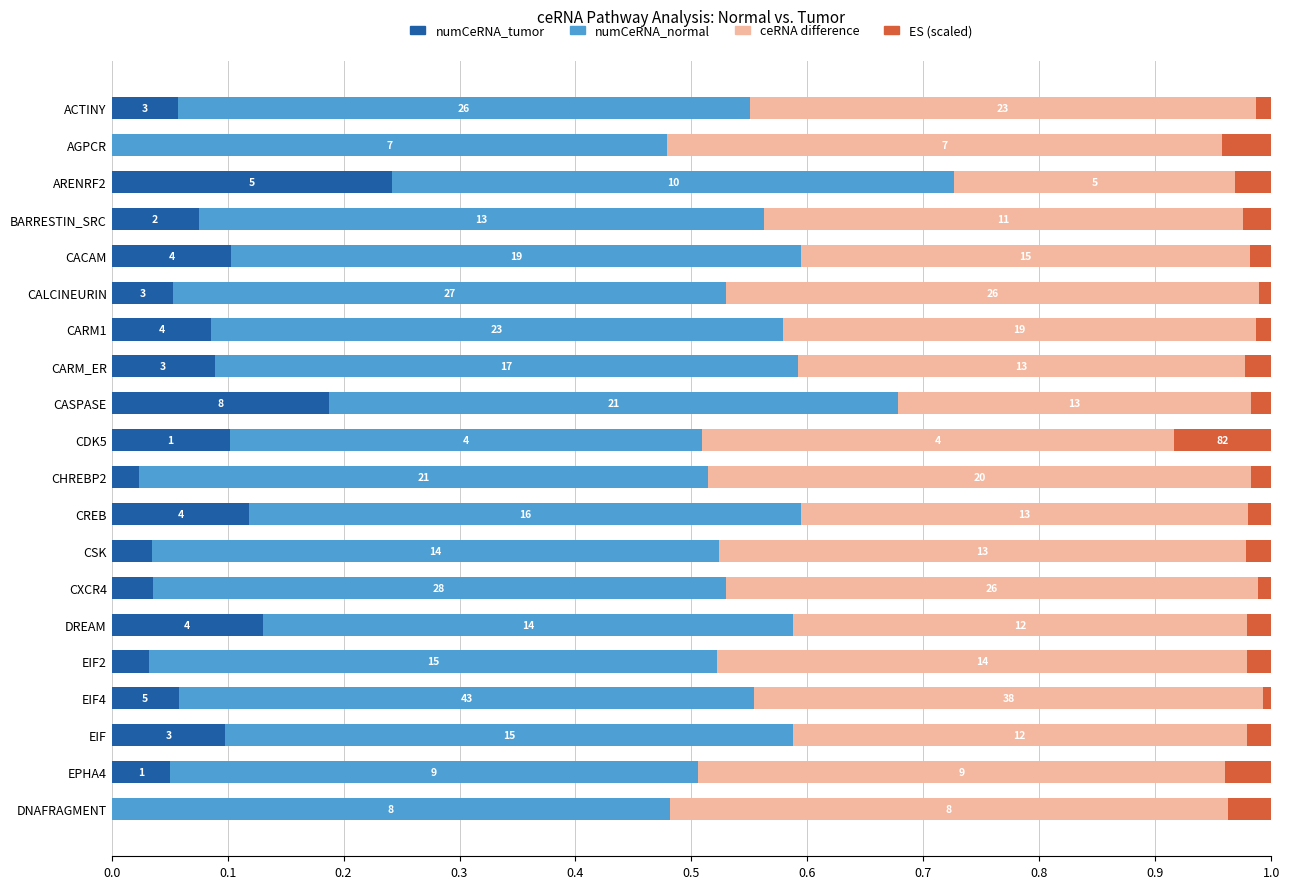

What is the value of the ceRNA difference bar at the 19th from the left?

0.5